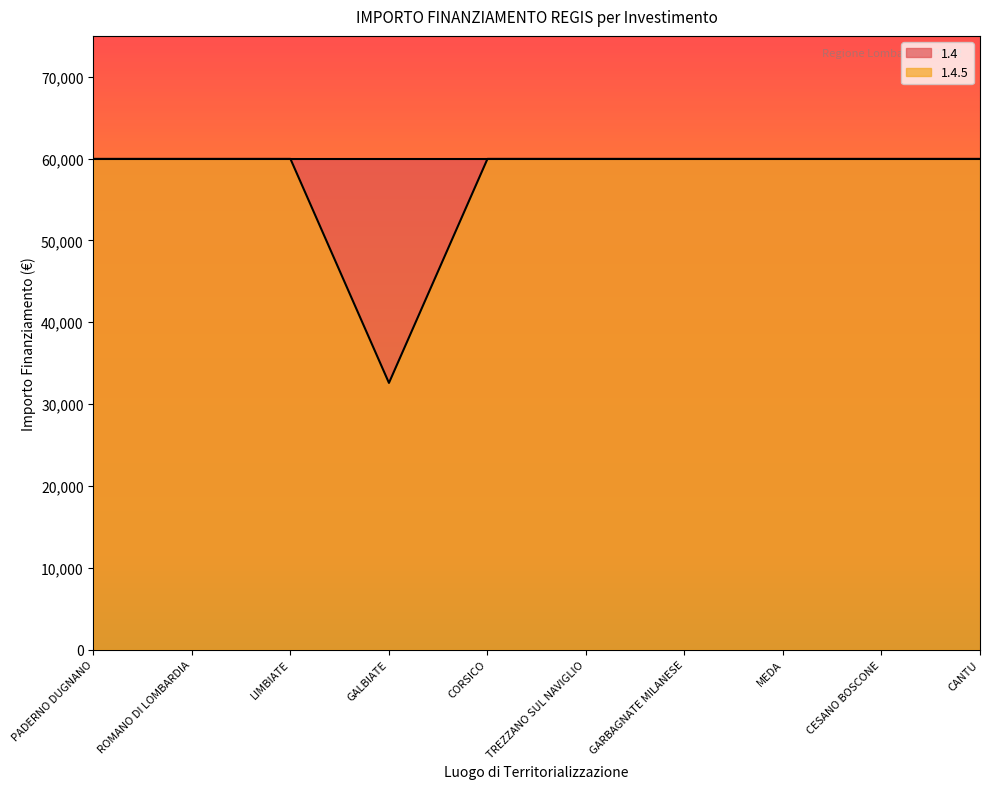

The value at MEDA is 78784. True or false?

False